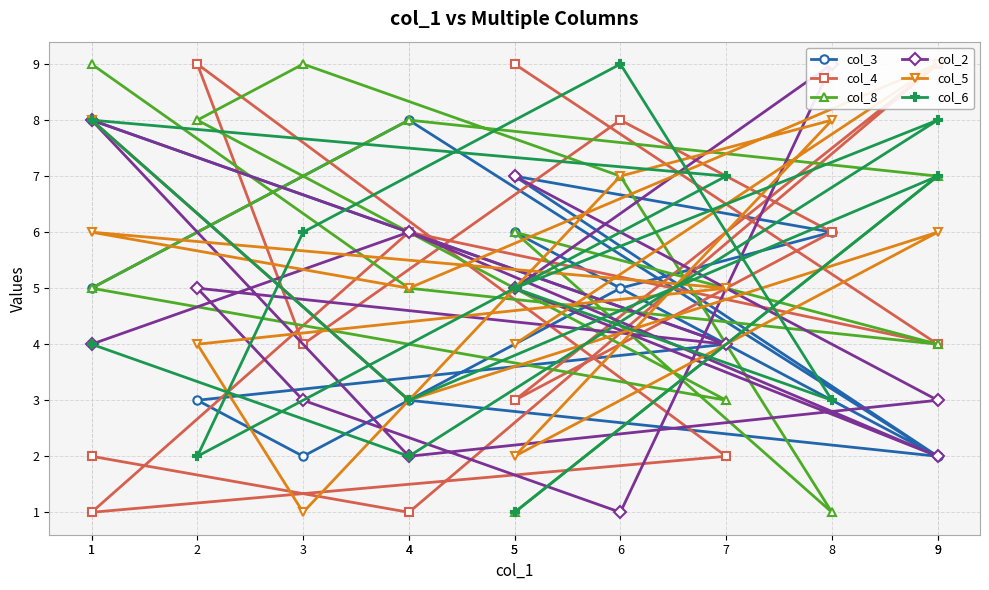

Reading left to right, list all the values displayed in this chart.

col_3: 5	8	2	7	6	5	2	3	4	8	3	2	6
col_4: 2	1	9	3	6	8	4	9	2	1	6	4	9
col_8: 9	5	4	6	1	7	9	8	3	5	8	7	1
col_2: 4	6	2	5	9	1	3	5	4	8	2	3	7
col_5: 8	3	6	2	8	7	1	4	5	6	5	9	4
col_6: 4	2	8	5	3	9	6	2	7	8	3	7	1